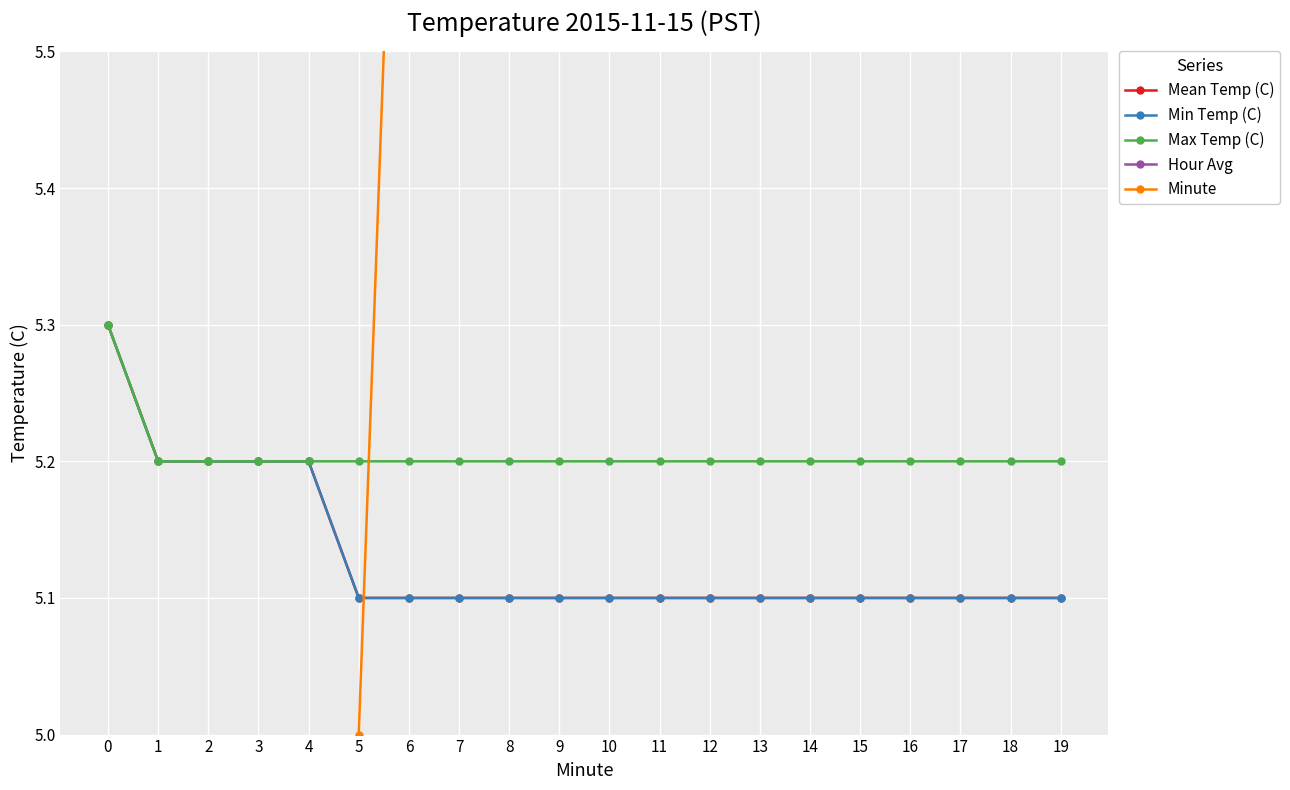

Reading left to right, extract all data points from this chart.

Mean Temp (C): 0=5.3	1=5.2	2=5.2	3=5.2	4=5.2	5=5.1	6=5.1	7=5.1	8=5.1	9=5.1	10=5.1	11=5.1	12=5.1	13=5.1	14=5.1	15=5.1	16=5.1	17=5.1	18=5.1	19=5.1
Min Temp (C): 0=5.3	1=5.2	2=5.2	3=5.2	4=5.2	5=5.1	6=5.1	7=5.1	8=5.1	9=5.1	10=5.1	11=5.1	12=5.1	13=5.1	14=5.1	15=5.1	16=5.1	17=5.1	18=5.1	19=5.1
Max Temp (C): 0=5.3	1=5.2	2=5.2	3=5.2	4=5.2	5=5.2	6=5.2	7=5.2	8=5.2	9=5.2	10=5.2	11=5.2	12=5.2	13=5.2	14=5.2	15=5.2	16=5.2	17=5.2	18=5.2	19=5.2
Hour Avg: 0=0.0	1=0.0	2=0.0	3=0.0	4=0.0	5=0.0	6=0.0	7=0.0	8=0.0	9=0.0	10=0.0	11=0.0	12=0.0	13=0.0	14=0.0	15=0.0	16=0.0	17=0.0	18=0.0	19=0.0
Minute: 0=0.0	1=1.0	2=2.0	3=3.0	4=4.0	5=5.0	6=6.0	7=7.0	8=8.0	9=9.0	10=10.0	11=11.0	12=12.0	13=13.0	14=14.0	15=15.0	16=16.0	17=17.0	18=18.0	19=19.0